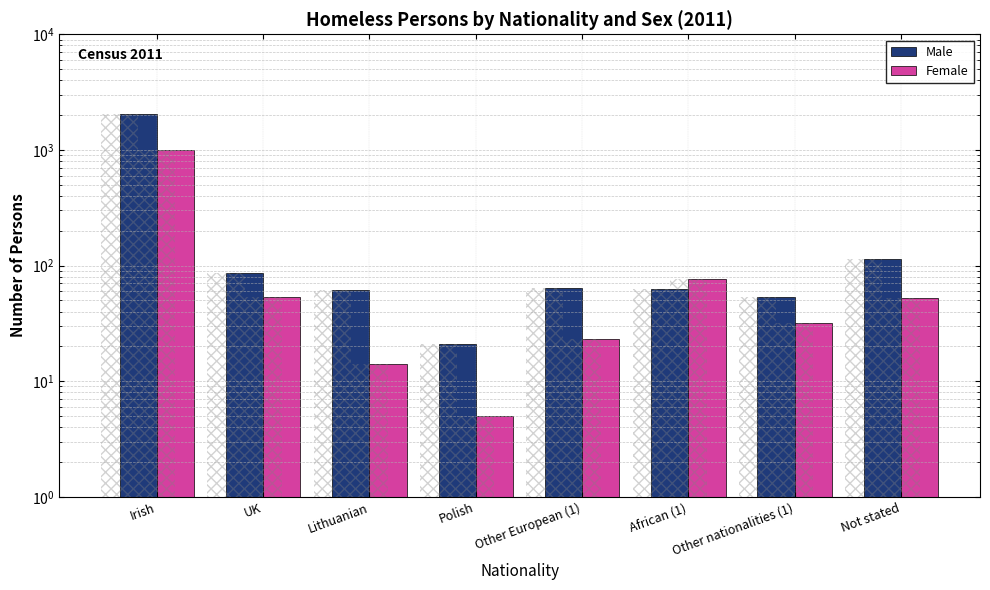

What is the value of the Female bar at the 5th from the left?

23